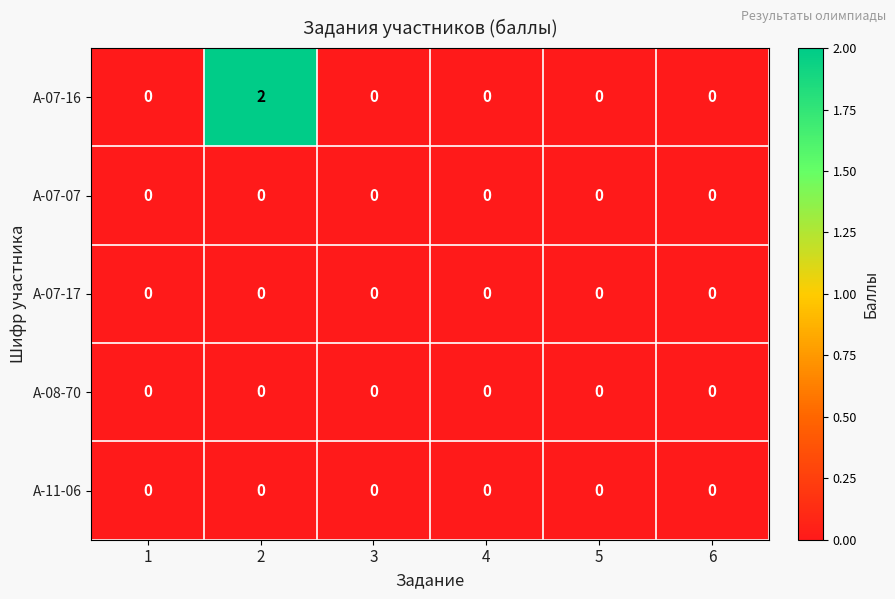

Is it true that А-11-06 equals 0 at 3?

True